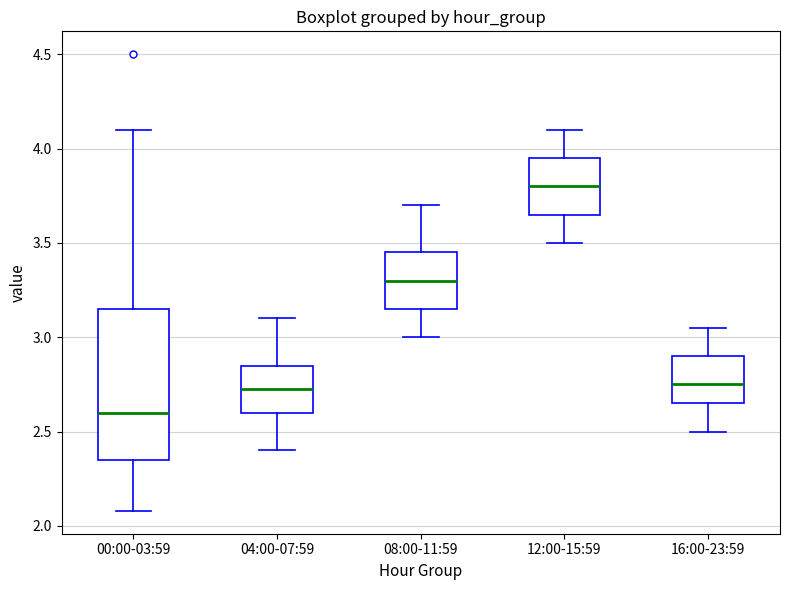

Which box is the tallest, from its lower edge to its upper edge?

00:00-03:59